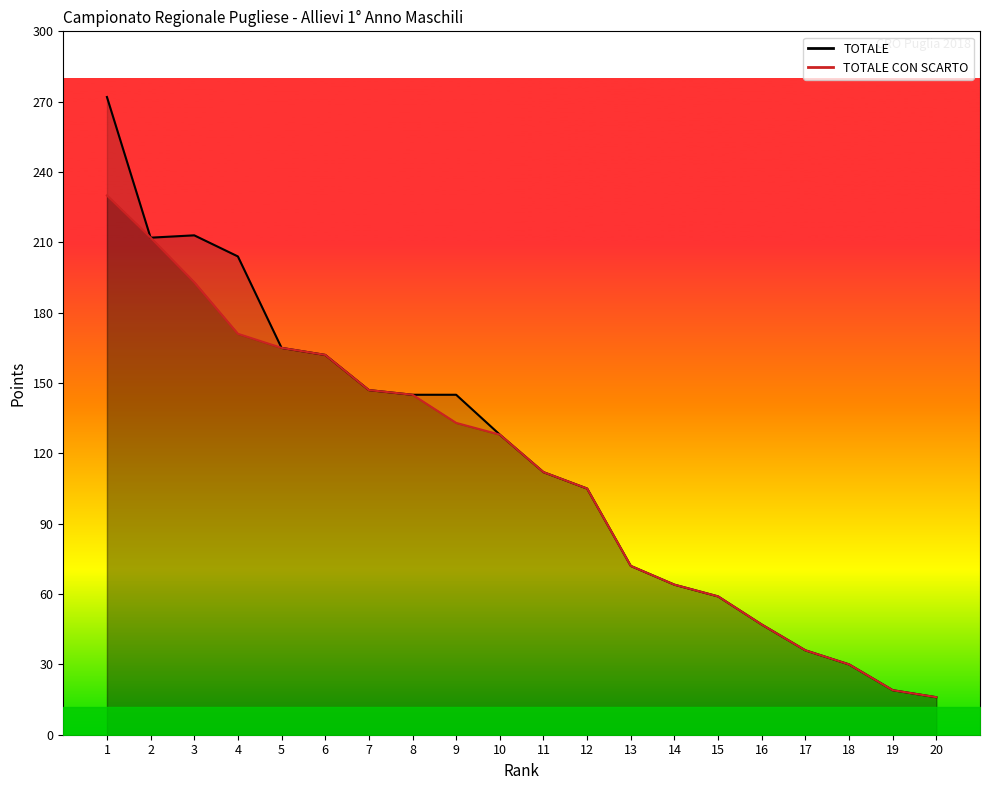

Rank the series by their maximum value, from highest to lowest.

TOTALE, TOTALE CON SCARTO